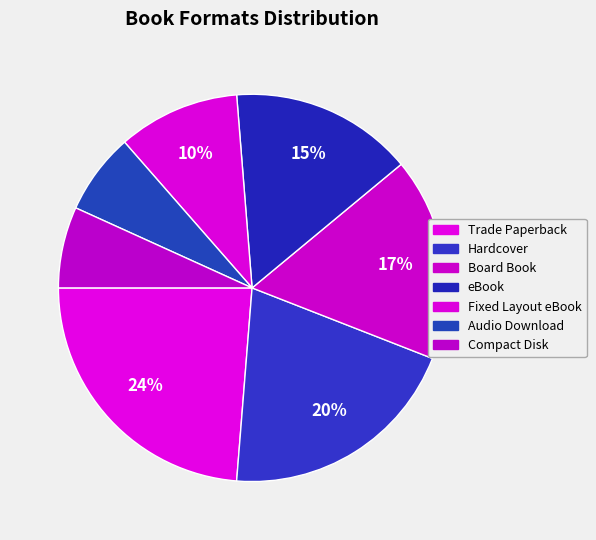

Is it true that Audio Download is 12% of the pie?

False